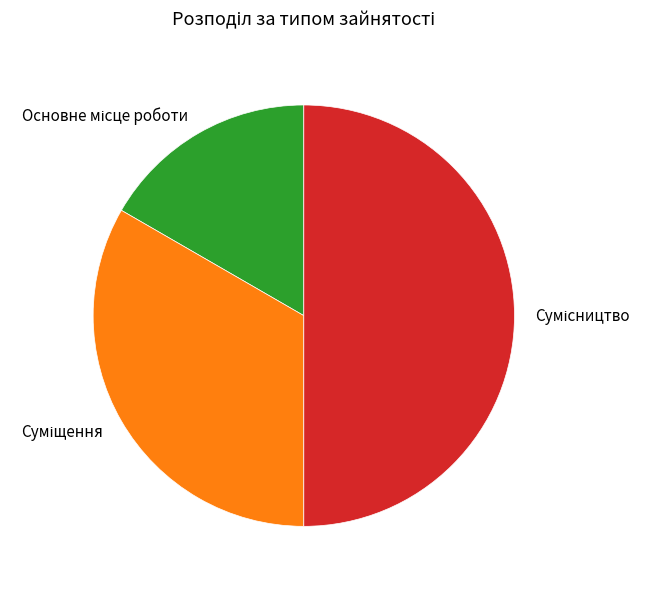

How many segments does this pie chart have?

3